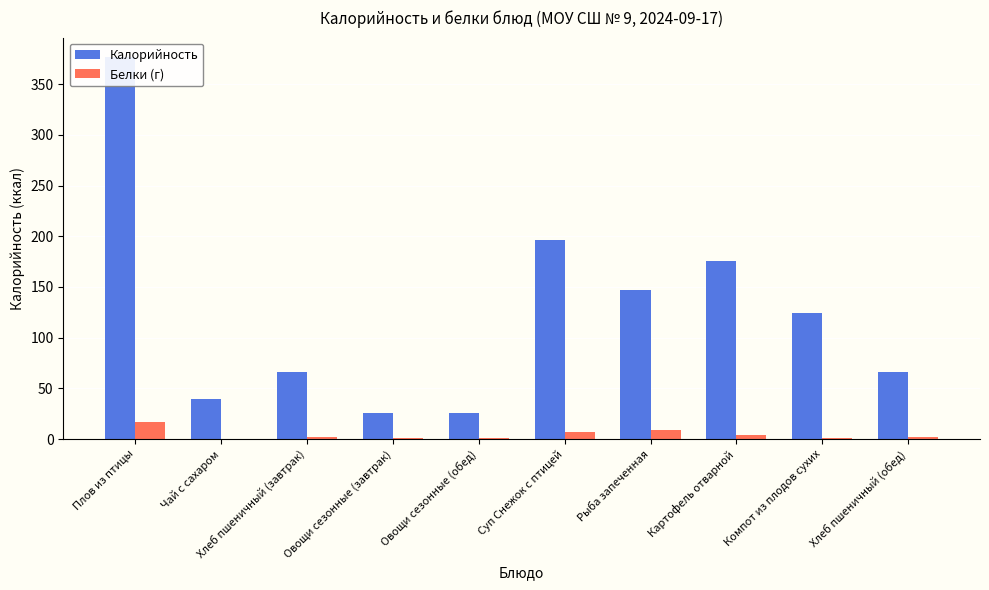

Where does the Калорийность series first go above 124?

Плов из птицы